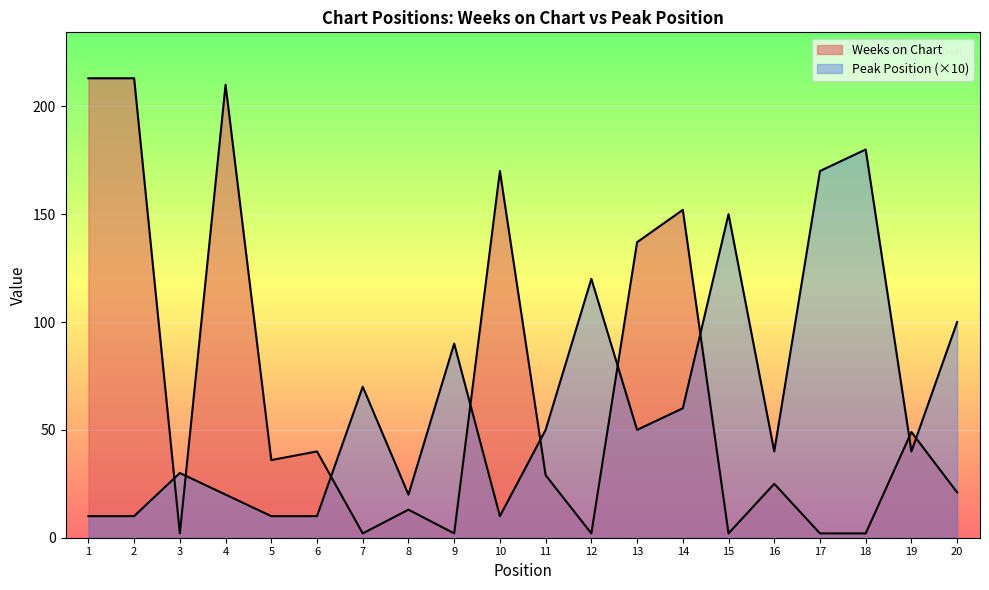

In Peak Position, how many points are higher than both neighbors (excluding endpoints)?

6